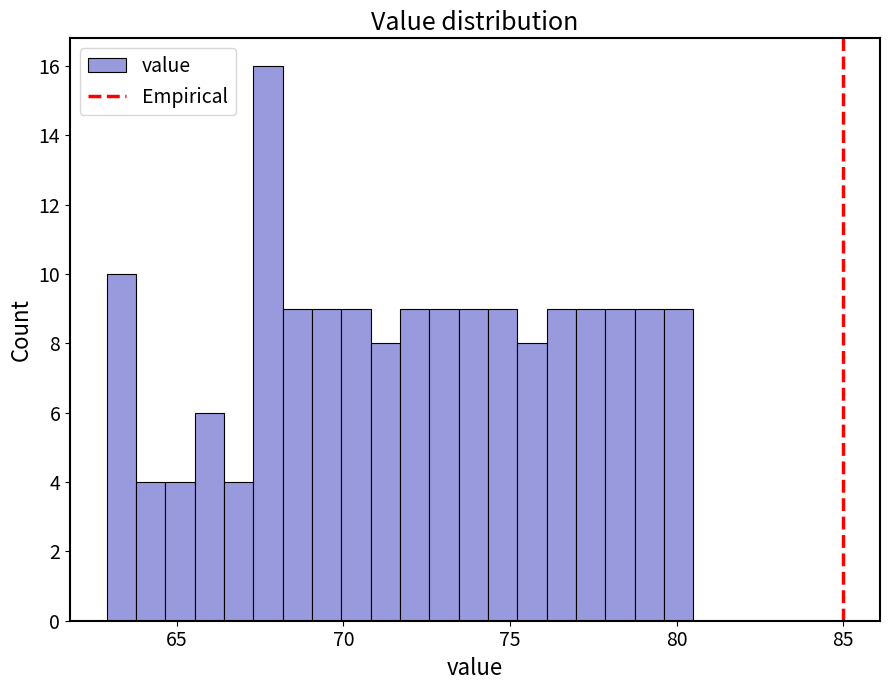

Around what value on the x-axis is the tallest bar? Give the approximate position of its centre, as read against the axis.

67.5